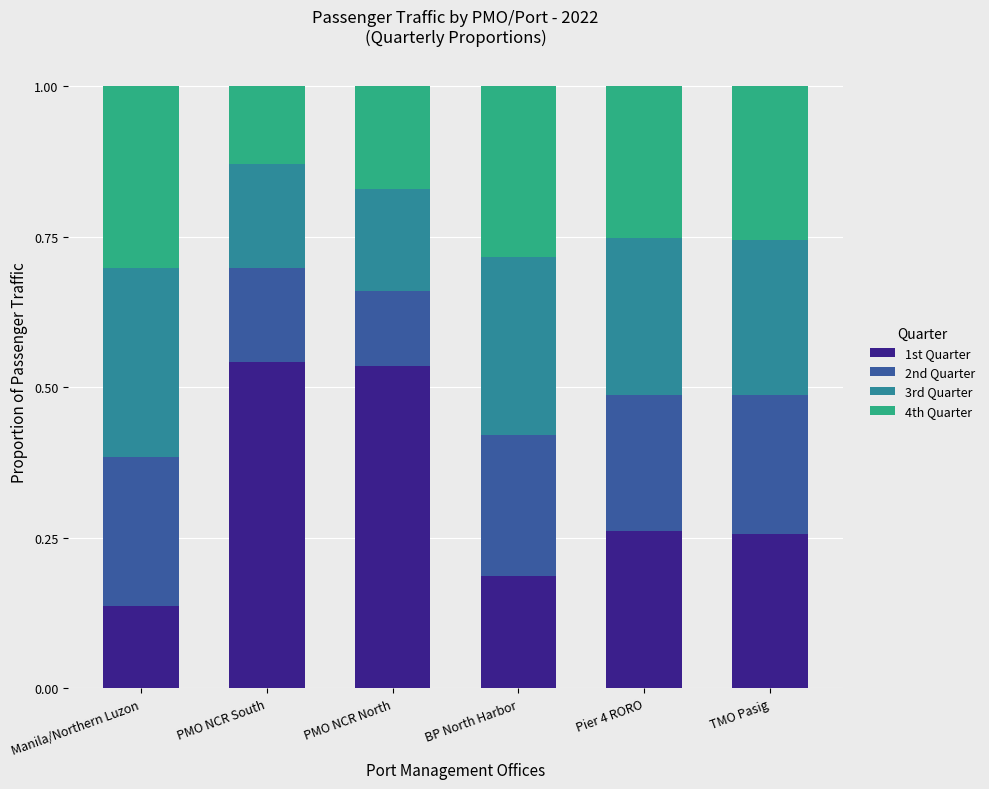

True or false: 1st Quarter has a value of 0.2 at Manila/Northern Luzon.

False